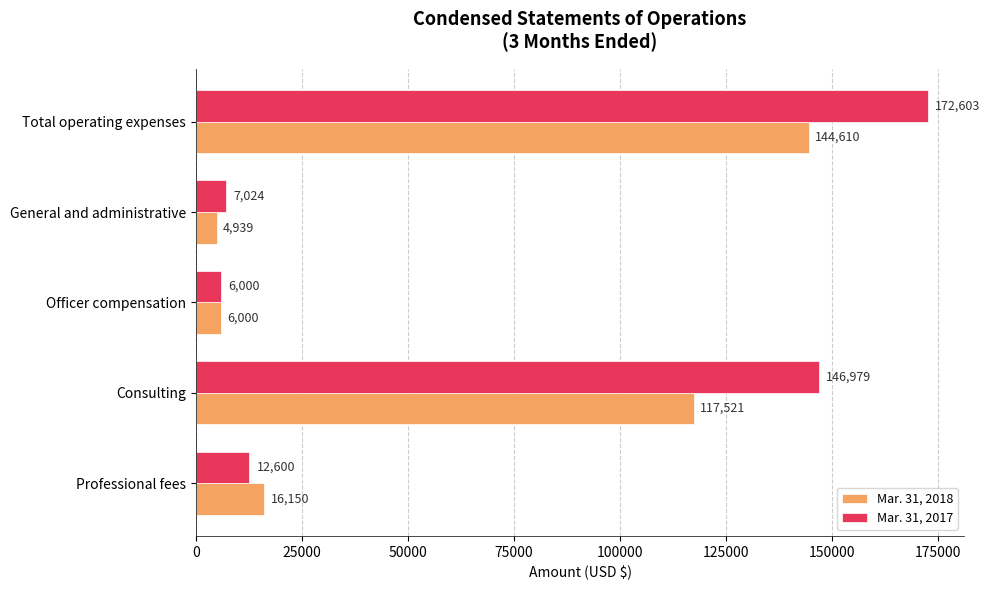

What is the difference between the maximum and second lowest values in the Mar. 31, 2017 series?

165579